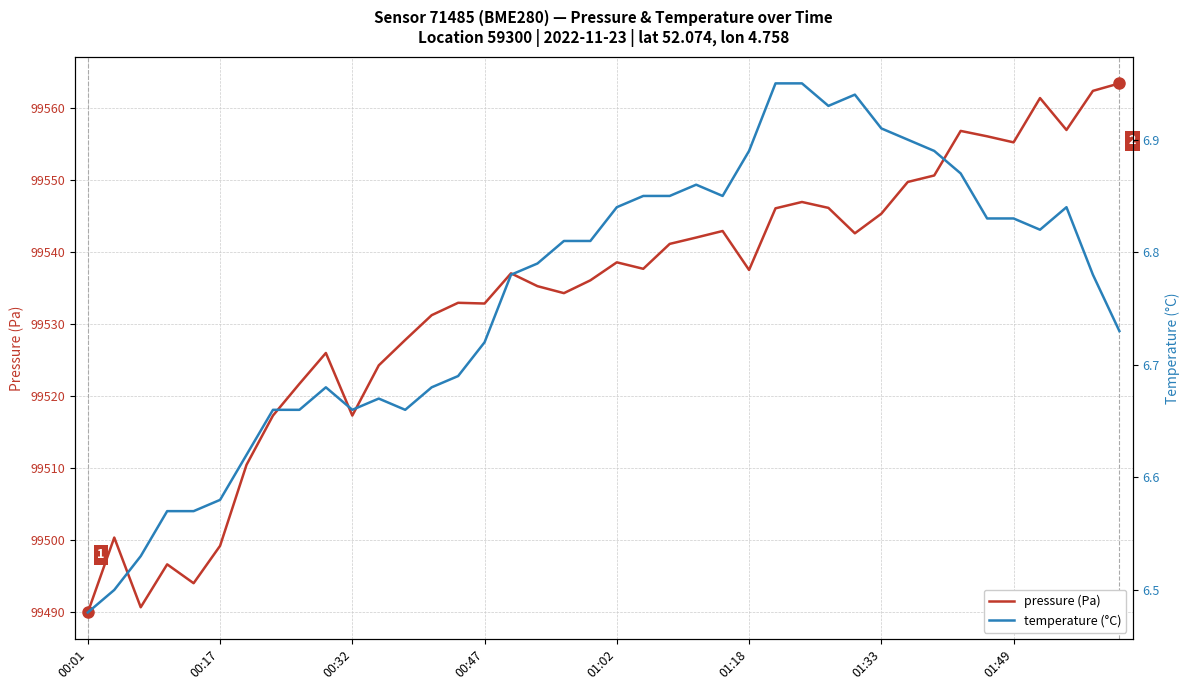

What is the maximum value for pressure (Pa)?

99563.4